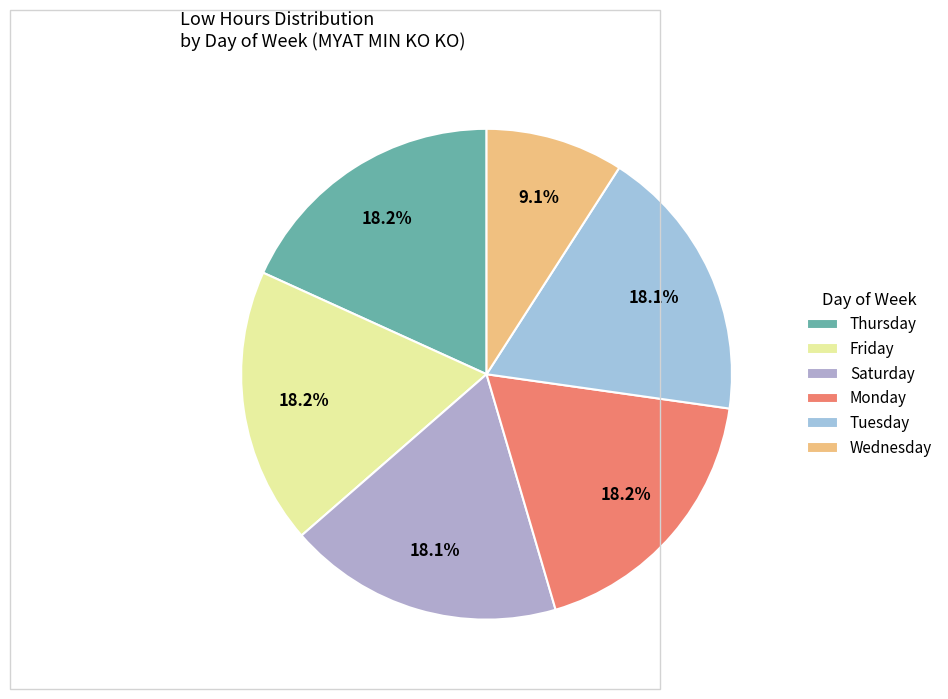

Count the number of slices in the pie.

6